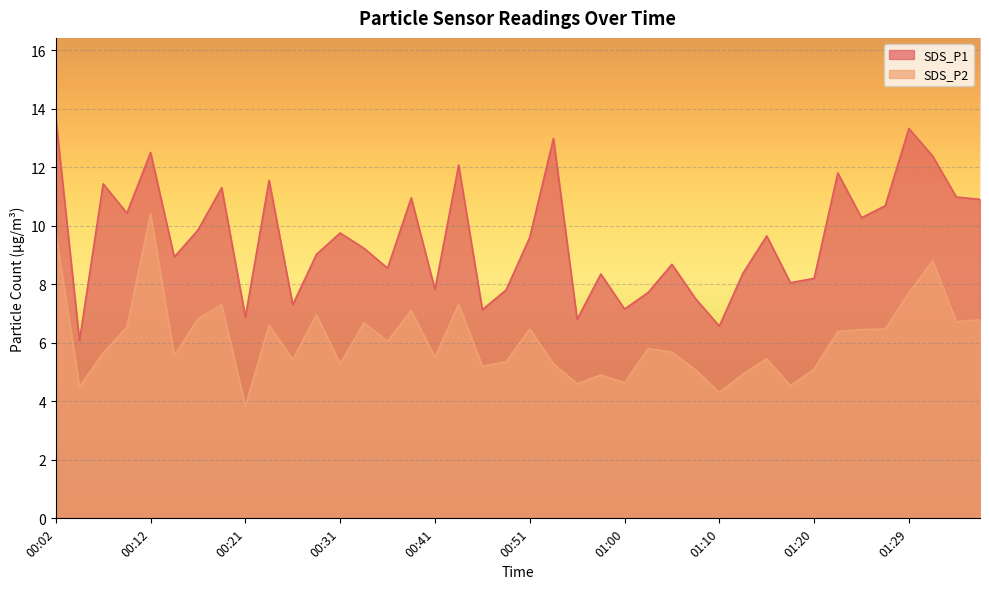

Which series has the largest range (max minus min)?

SDS_P1